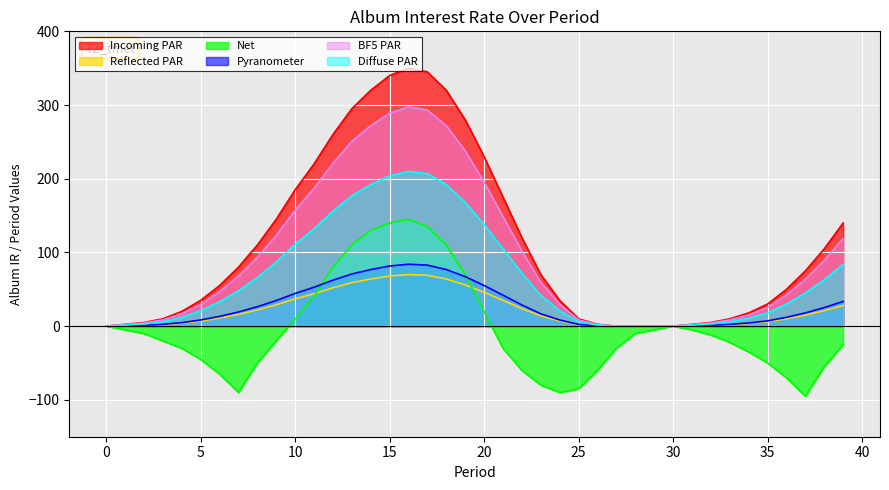

At which category does net_series reach its first local peak?

16